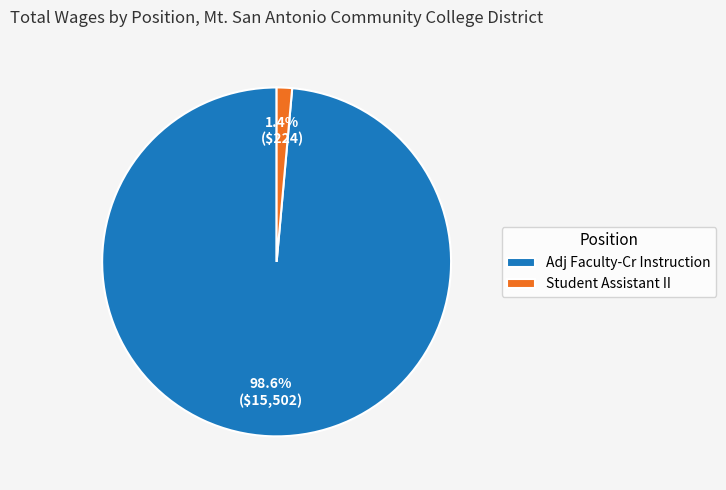

Is it true that Adj Faculty-Cr Instruction is 99% of the pie?

True